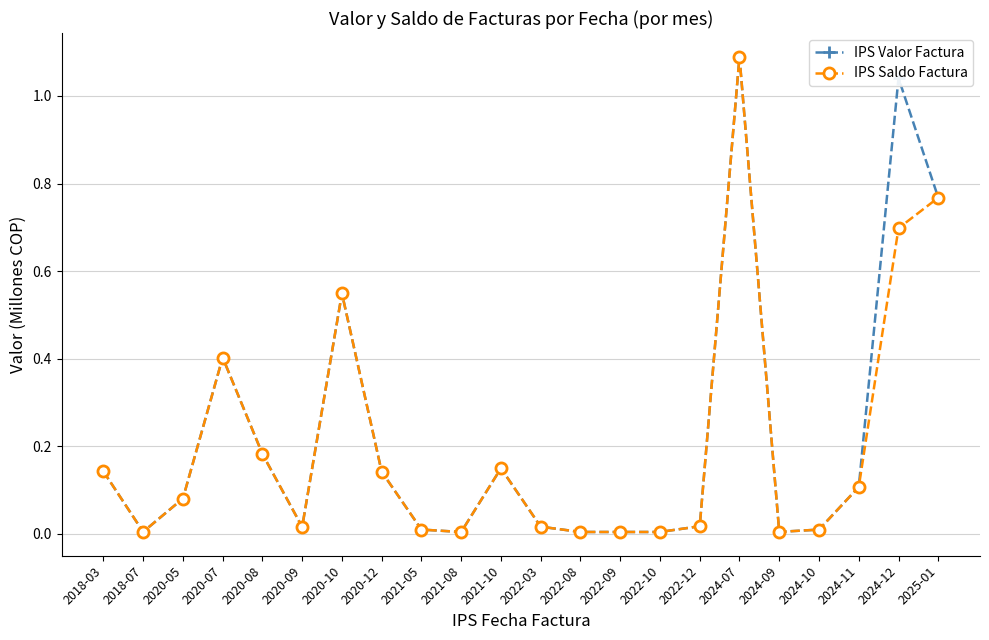

Which label corresponds to the largest value in the chart?

2024-07